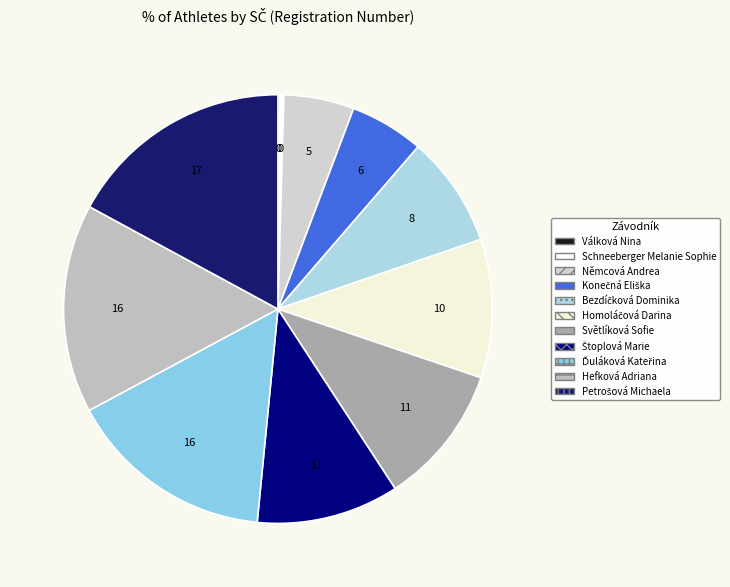

Which category has the smallest portion of the pie?

Válková Nina